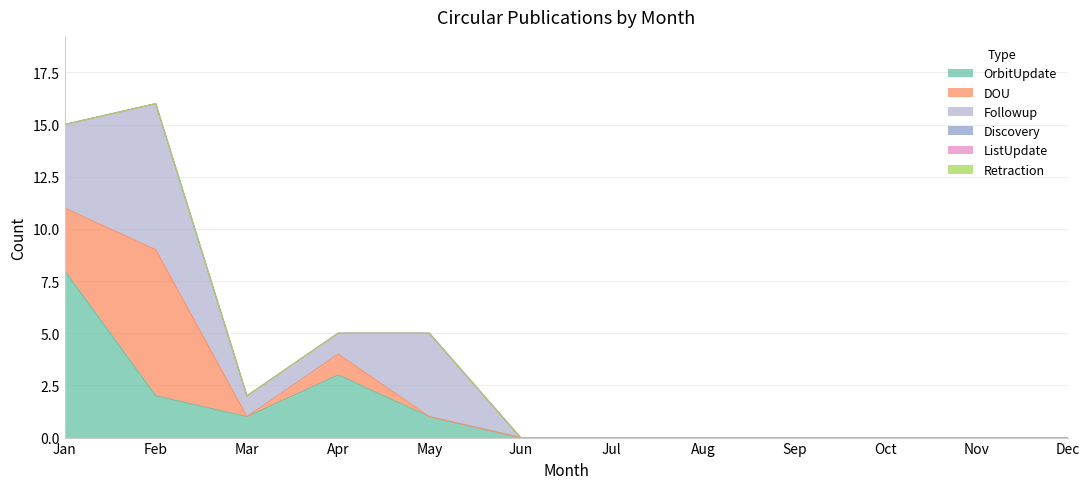

How many data points in DOU are above 0?

3